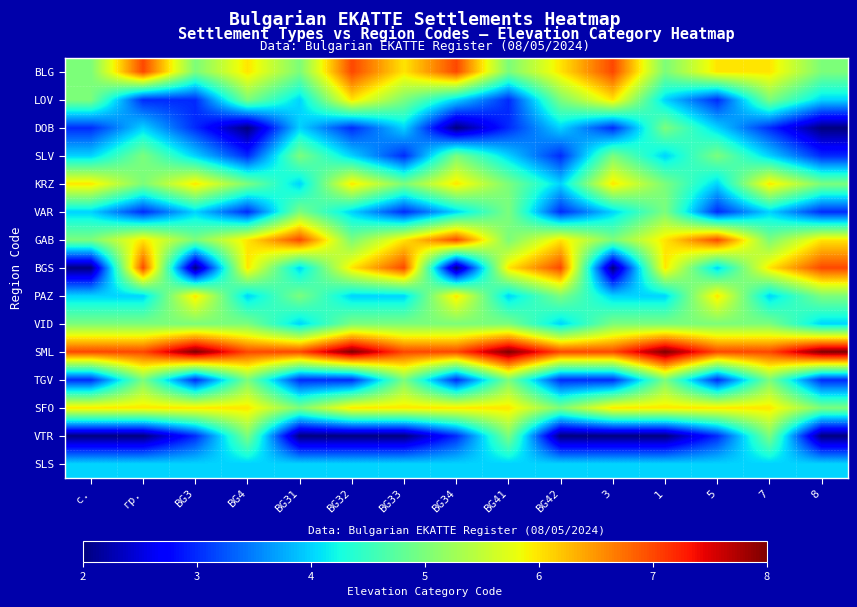

Reading left to right, transcribe all the data shown in this chart.

BLG: с.=5	гр.=7	BG3=5	BG4=6	BG31=5	BG32=7	BG33=6	BG34=7	BG41=5	BG42=6	3=7	1=5	5=6	7=6	8=5
LOV: с.=5	гр.=3	BG3=3	BG4=5	BG31=4	BG32=6	BG33=5	BG34=4	BG41=3	BG42=5	3=6	1=4	5=3	7=5	8=4
DOB: с.=3	гр.=4	BG3=3	BG4=2	BG31=4	BG32=3	BG33=4	BG34=2	BG41=3	BG42=4	3=3	1=5	5=4	7=3	8=2
SLV: с.=4	гр.=5	BG3=4	BG4=3	BG31=5	BG32=4	BG33=3	BG34=5	BG41=4	BG42=3	3=5	1=4	5=5	7=4	8=3
KRZ: с.=6	гр.=5	BG3=6	BG4=5	BG31=4	BG32=6	BG33=5	BG34=6	BG41=5	BG42=4	3=6	1=5	5=4	7=6	8=5
VAR: с.=4	гр.=3	BG3=4	BG4=3	BG31=5	BG32=4	BG33=3	BG34=4	BG41=5	BG42=3	3=4	1=5	5=3	7=4	8=3
GAB: с.=5	гр.=6	BG3=5	BG4=6	BG31=7	BG32=5	BG33=6	BG34=7	BG41=5	BG42=6	3=5	1=6	5=7	7=5	8=6
BGS: с.=2	гр.=7	BG3=2	BG4=6	BG31=4	BG32=6	BG33=7	BG34=2	BG41=6	BG42=7	3=2	1=6	5=4	7=6	8=7
PAZ: с.=4	гр.=4	BG3=6	BG4=4	BG31=5	BG32=4	BG33=4	BG34=6	BG41=4	BG42=5	3=4	1=4	5=6	7=4	8=5
VID: с.=5	гр.=5	BG3=5	BG4=5	BG31=4	BG32=5	BG33=5	BG34=5	BG41=5	BG42=4	3=5	1=5	5=5	7=5	8=4
SML: с.=7	гр.=7	BG3=8	BG4=7	BG31=7	BG32=8	BG33=7	BG34=7	BG41=8	BG42=7	3=7	1=8	5=7	7=7	8=8
TGV: с.=3	гр.=5	BG3=3	BG4=5	BG31=3	BG32=3	BG33=5	BG34=3	BG41=5	BG42=3	3=3	1=5	5=3	7=5	8=3
SFO: с.=6	гр.=6	BG3=6	BG4=6	BG31=5	BG32=6	BG33=6	BG34=6	BG41=6	BG42=5	3=6	1=6	5=6	7=6	8=5
VTR: с.=2	гр.=2	BG3=3	BG4=5	BG31=2	BG32=2	BG33=2	BG34=3	BG41=5	BG42=2	3=2	1=2	5=3	7=5	8=2
SLS: с.=4	гр.=4	BG3=4	BG4=4	BG31=4	BG32=4	BG33=4	BG34=4	BG41=4	BG42=4	3=4	1=4	5=4	7=4	8=4